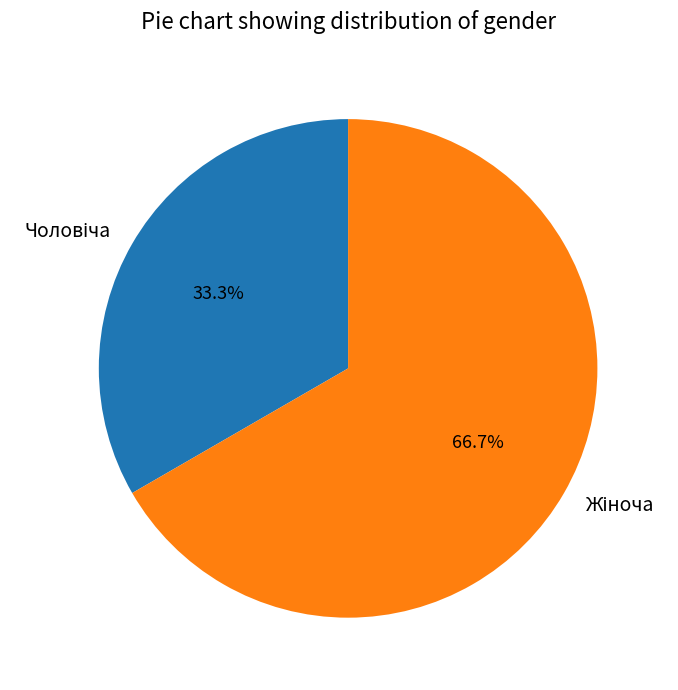

Is there any slice that represents more than half of the pie?

Yes